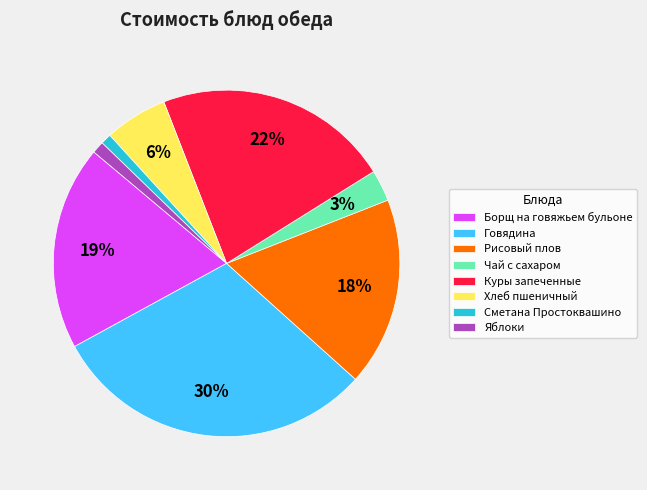

True or false: Хлеб пшеничный accounts for 1% of the total.

False